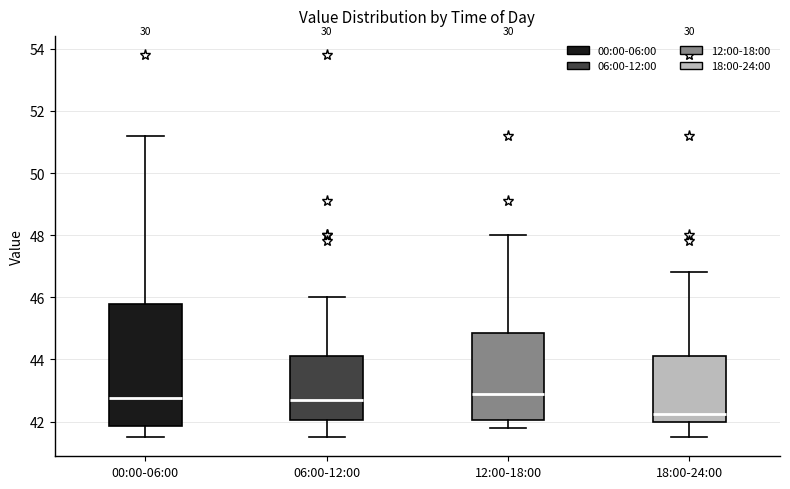

Reading left to right, read every box against the y-axis: the position of its median line, the range the box covers, and the ends of its whiskers. The values are not printed on the chart, so give them approximately, as read against the axis.

00:00-06:00: median 42.8, box 41.8 to 45.8, whiskers 41.6 to 51.2
06:00-12:00: median 42.8, box 42.0 to 44.2, whiskers 41.6 to 46.0
12:00-18:00: median 43.0, box 42.0 to 44.8, whiskers 41.8 to 48.0
18:00-24:00: median 42.2, box 42.0 to 44.2, whiskers 41.6 to 46.8